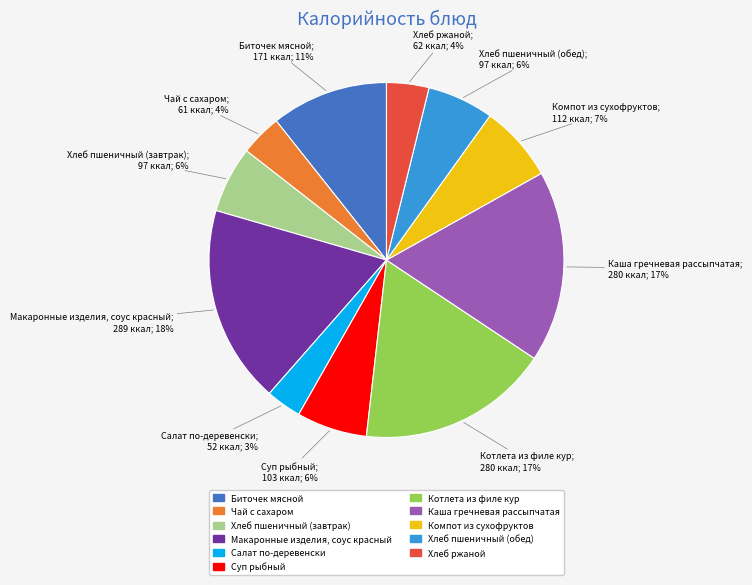

Combined, do Макаронные изделия, соус красный and Компот из сухофруктов account for over 50%?

No